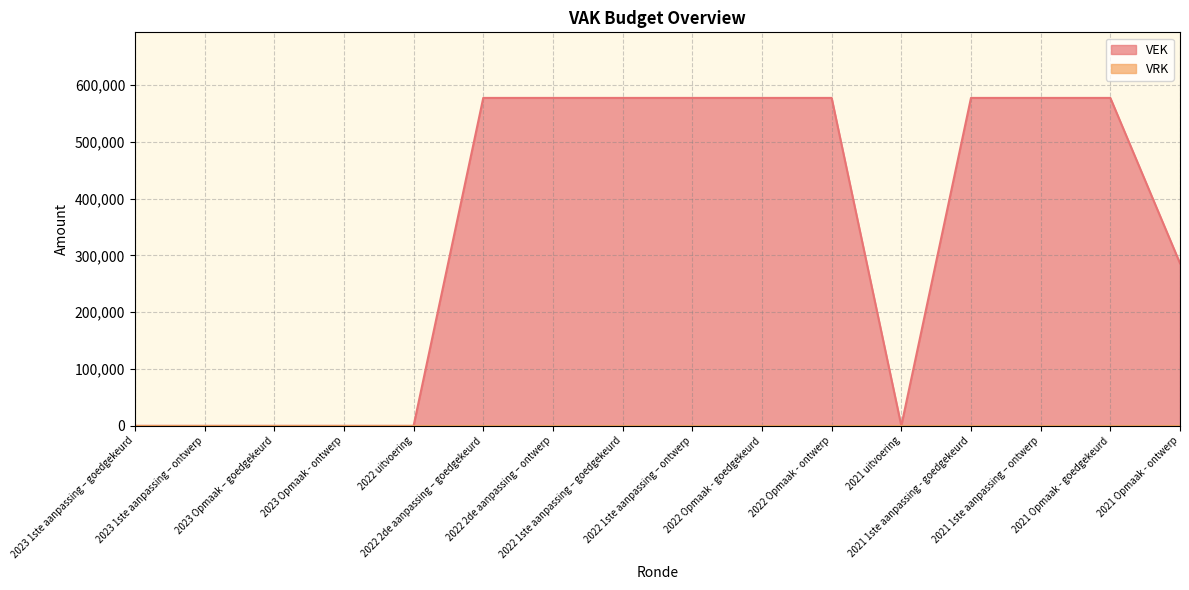

True or false: the data shows 929872 at 2022 Opmaak - goedgekeurd.

False